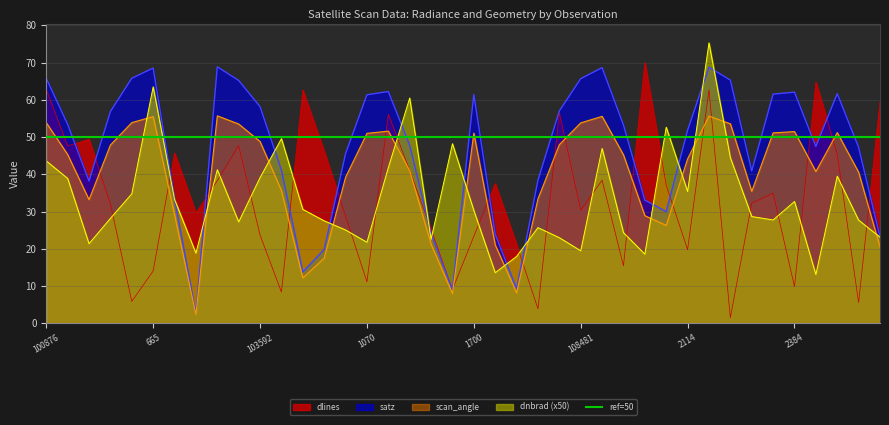

Reading left to right, transcribe all the data shown in this chart.

dnbrad: 43.6	38.9	21.4	28.2	34.8	63.5	33.2	18.8	41.2	27.2	39.1	49.6	30.6	27.5	25.0	21.8	41.8	60.5	22.6	48.2	30.3	13.6	17.9	25.7	23.0	19.5	46.9	24.3	18.6	52.6	35.4	75.3	44.5	28.7	27.7	32.7	13.1	39.5	27.7	23.1
satz: 65.8	53.4	38.2	56.9	65.8	68.5	33.4	2.6	68.9	65.2	58.2	41.1	13.8	19.8	45.6	61.4	62.2	47.8	24.1	9.0	61.4	23.9	9.2	38.4	57.0	65.7	68.6	53.3	33.1	30.0	51.9	68.8	65.3	40.9	61.5	62.1	47.5	61.7	47.3	23.2
scan_angle: 53.9	45.3	33.2	47.9	53.9	55.5	29.1	2.3	55.7	53.5	48.8	35.6	12.2	17.5	39.2	51.0	51.6	41.0	21.2	8.0	51.1	21.0	8.2	33.4	48.0	53.8	55.6	45.2	28.9	26.3	44.1	55.6	53.6	35.4	51.1	51.5	40.7	51.2	40.6	20.5
dlines: 62.8	47.6	49.4	32.0	5.9	14.0	45.7	29.6	38.3	47.7	23.7	8.4	62.6	46.2	28.7	11.1	56.1	41.1	25.3	9.0	23.4	37.5	21.2	3.9	56.5	30.4	38.4	15.4	70.0	37.1	19.8	62.7	1.5	32.2	34.9	9.8	64.8	45.4	5.5	59.5